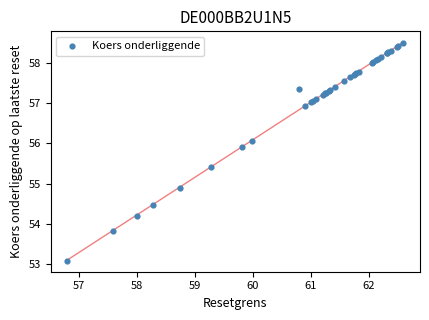

What Y value in the scatter plot is closest to 55?

54.9